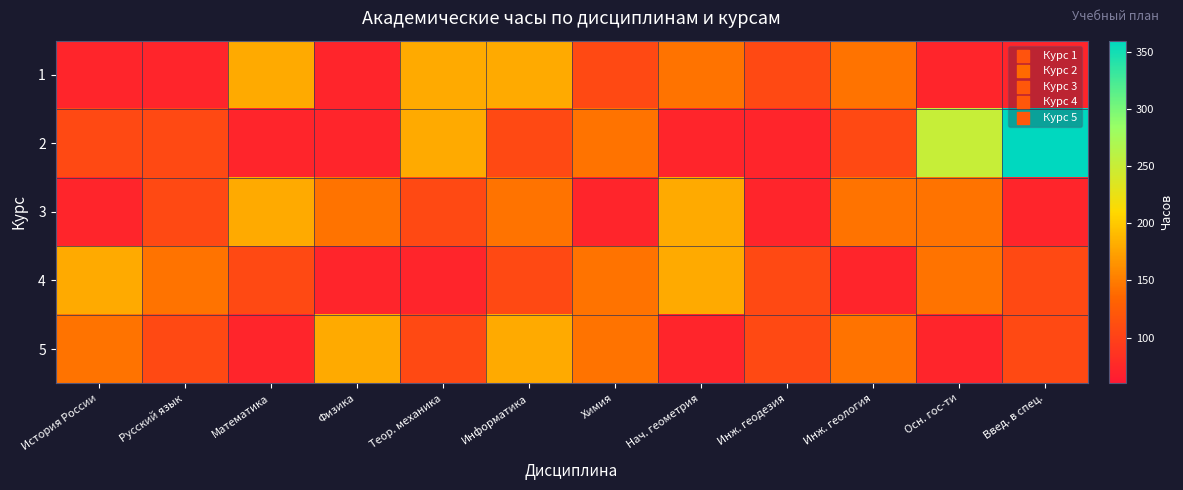

Which label corresponds to the largest value in the chart?

Введ. в спец.